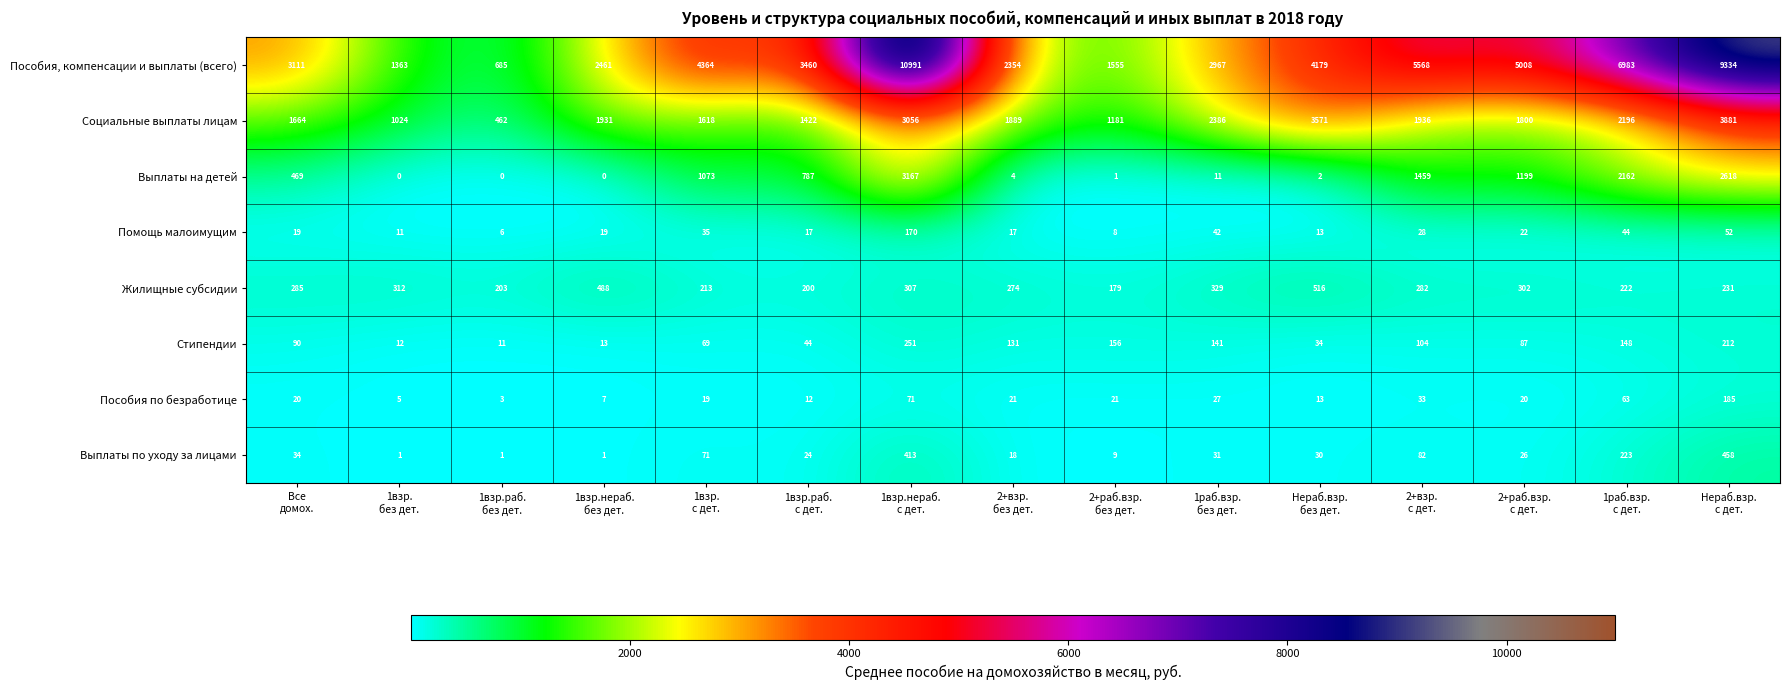

What is the difference between the maximum and minimum values in the Социальные выплаты лицам series?

3419